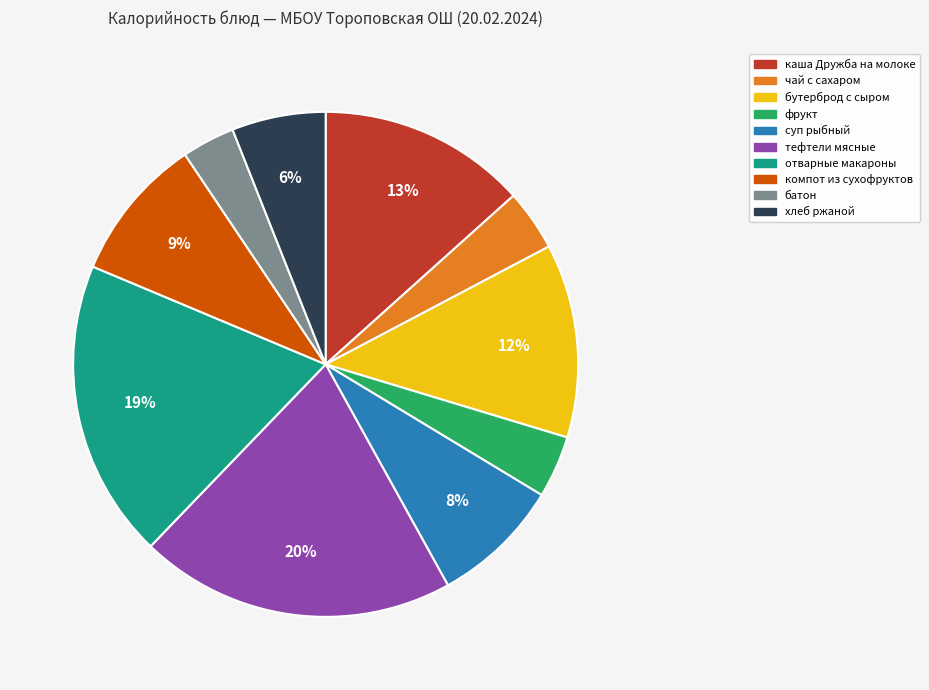

Is the sum of хлеб ржаной and тефтели мясные greater than half?

No